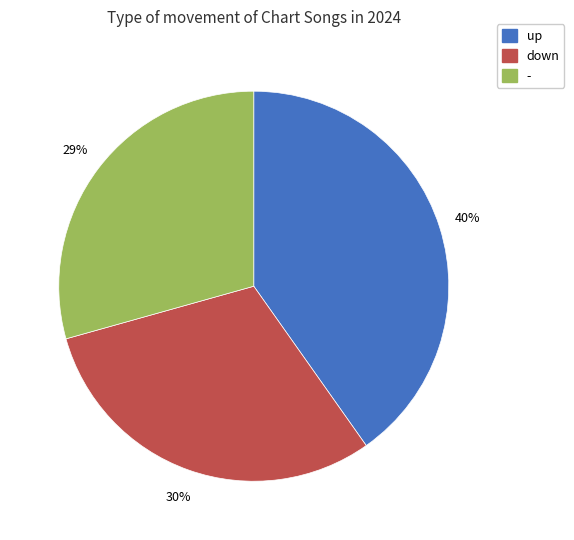

Approximately how many times larger is the value at down compared to up?

0.8